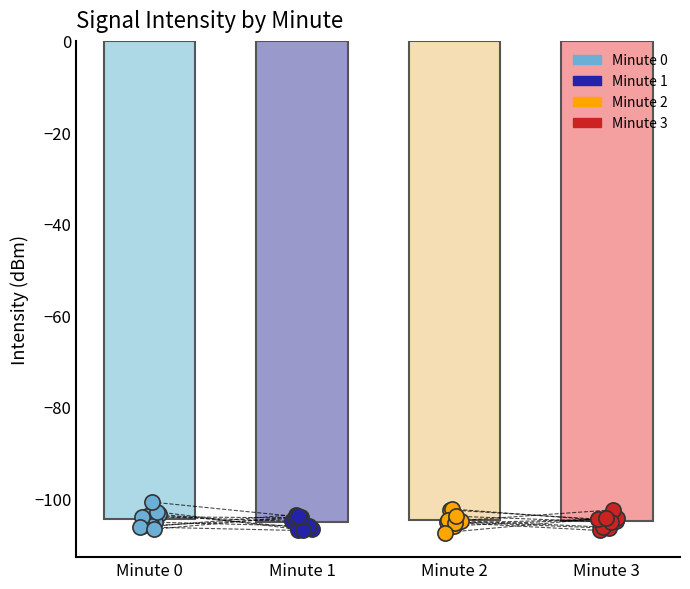

What are all the series names shown in the legend?

Minute 0, Minute 1, Minute 2, Minute 3